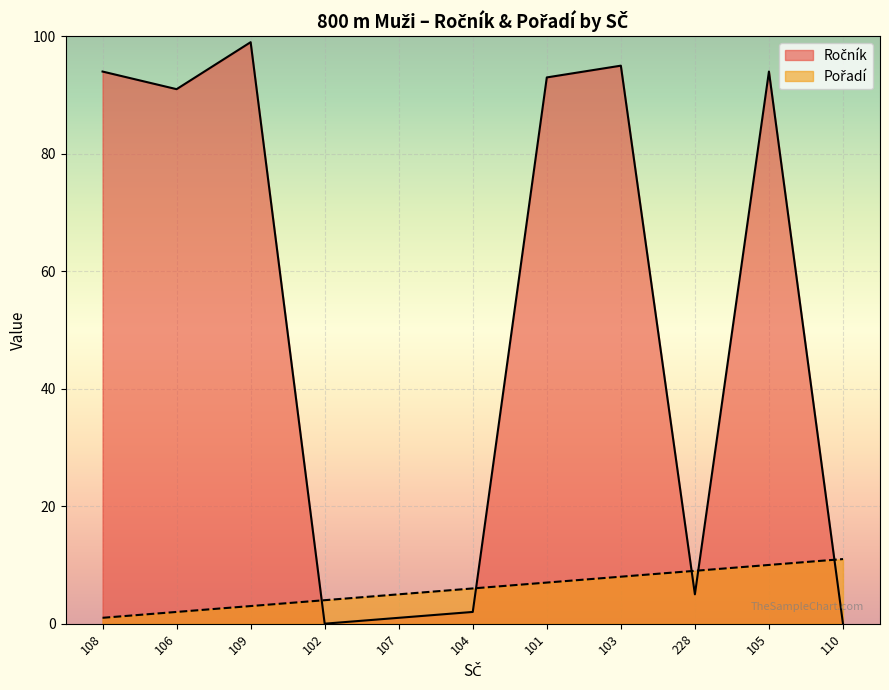

Reading left to right, transcribe all the data shown in this chart.

Ročník: 108=94	106=91	109=99	102=0	107=1	104=2	101=93	103=95	228=5	105=94	110=0
Pořadí: 108=1	106=2	109=3	102=4	107=5	104=6	101=7	103=8	228=9	105=10	110=11